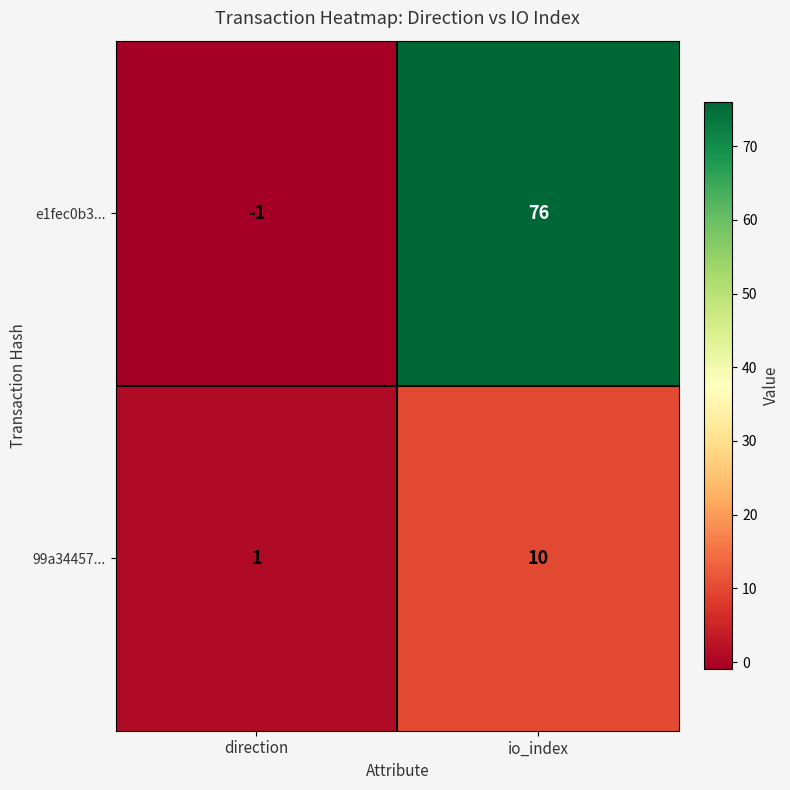

Reading left to right, extract all data points from this chart.

e1fec0b3...: -1	76
99a34457...: 1	10